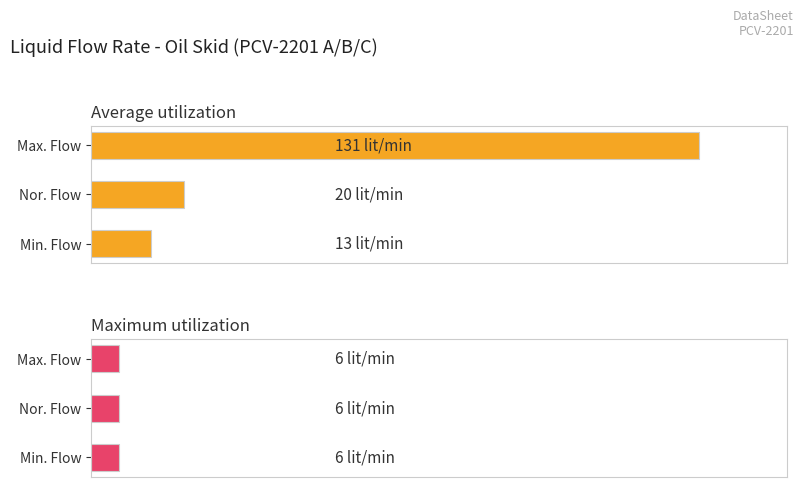

Between 0 and 40, which series saw the biggest shift?

Average utilization